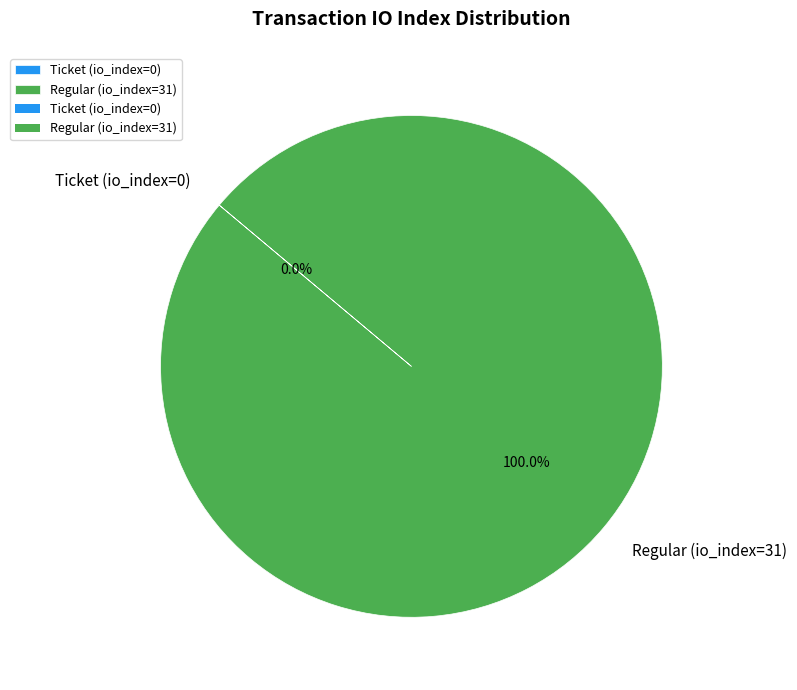

To the nearest percent, what is the combined percentage of Regular (io_index=31) and Ticket (io_index=0)?

100%